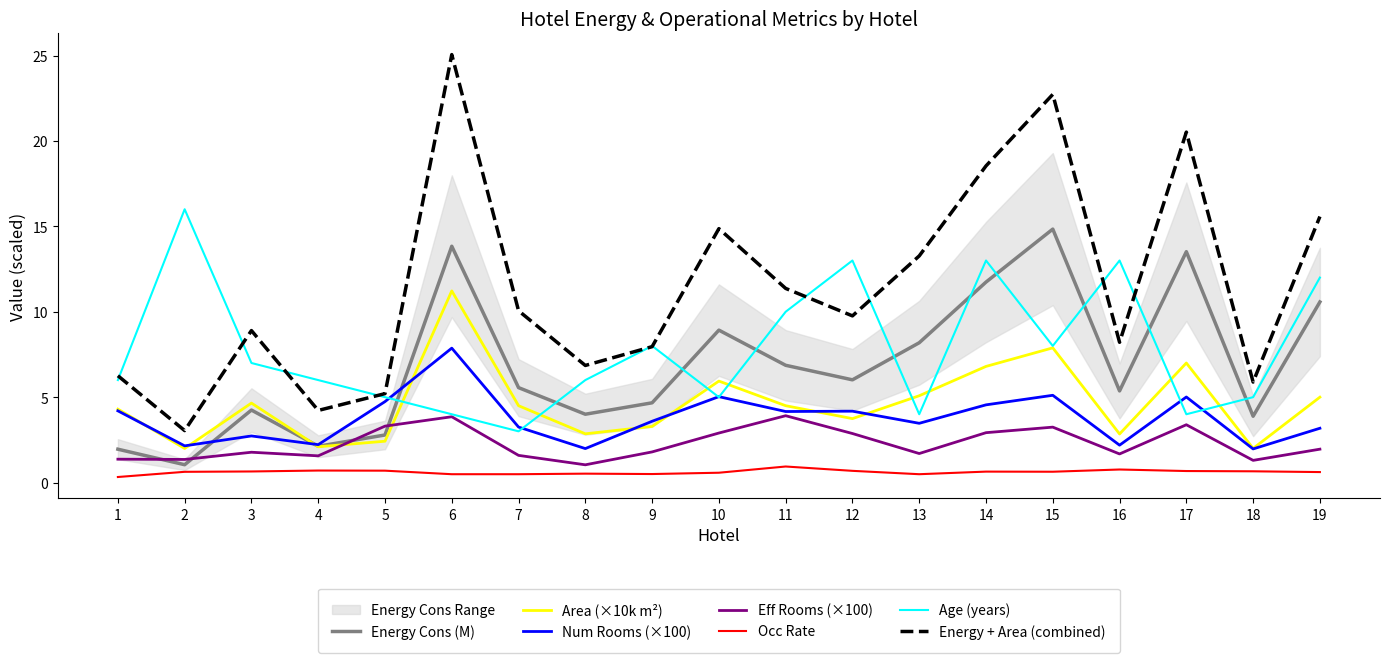

Read the occrate value at 11.

0.9